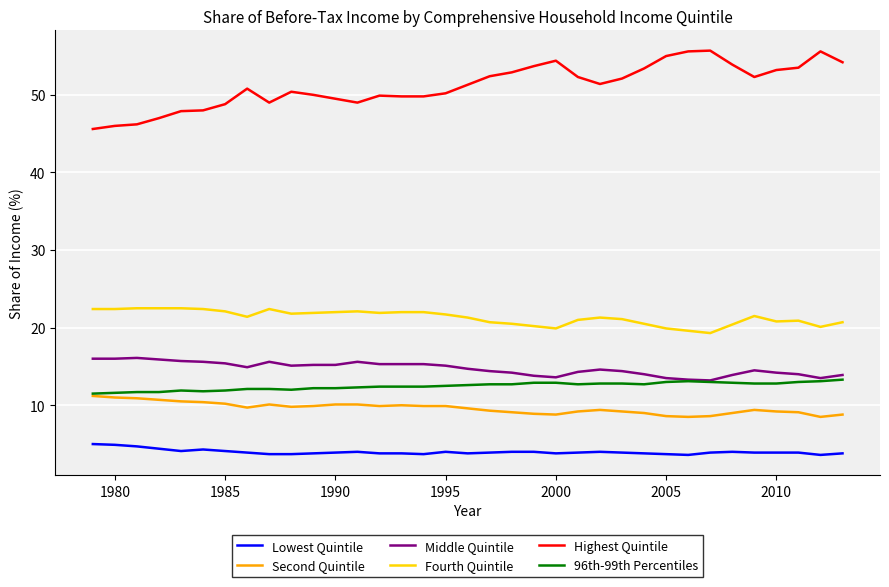

Which series has the largest total across all categories?

Highest Quintile